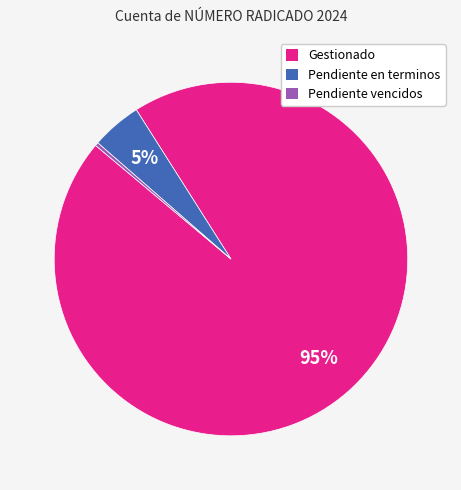

True or false: Gestionado accounts for 95% of the total.

True